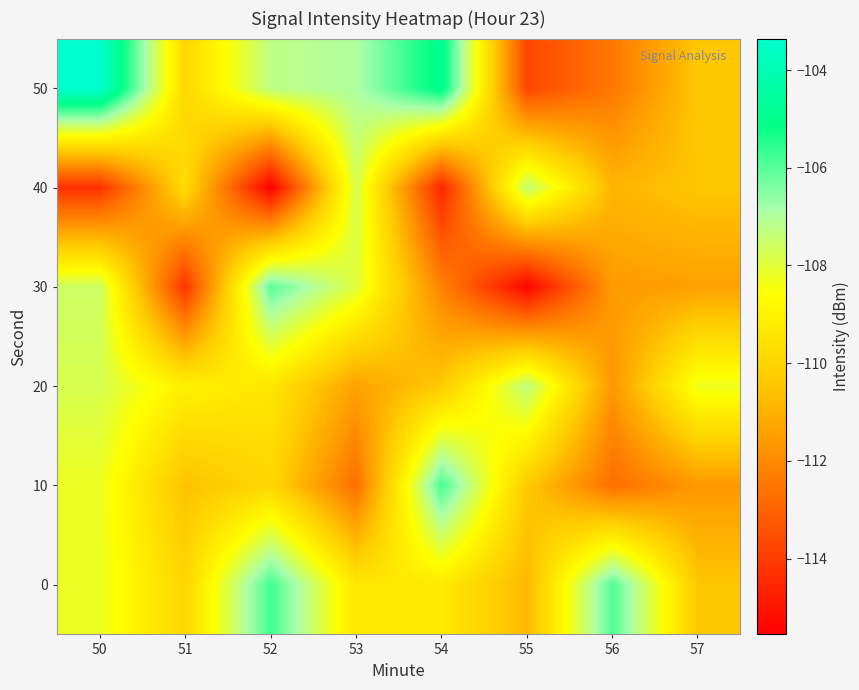

What is the spread (max minus min) of values at 52?

9.8